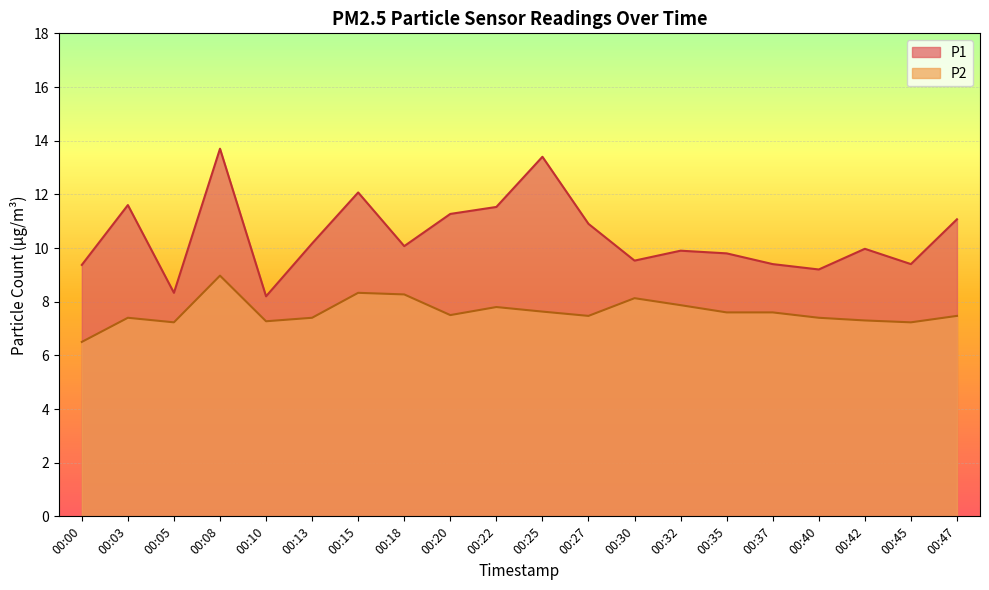

Which series has the largest range (max minus min)?

P1